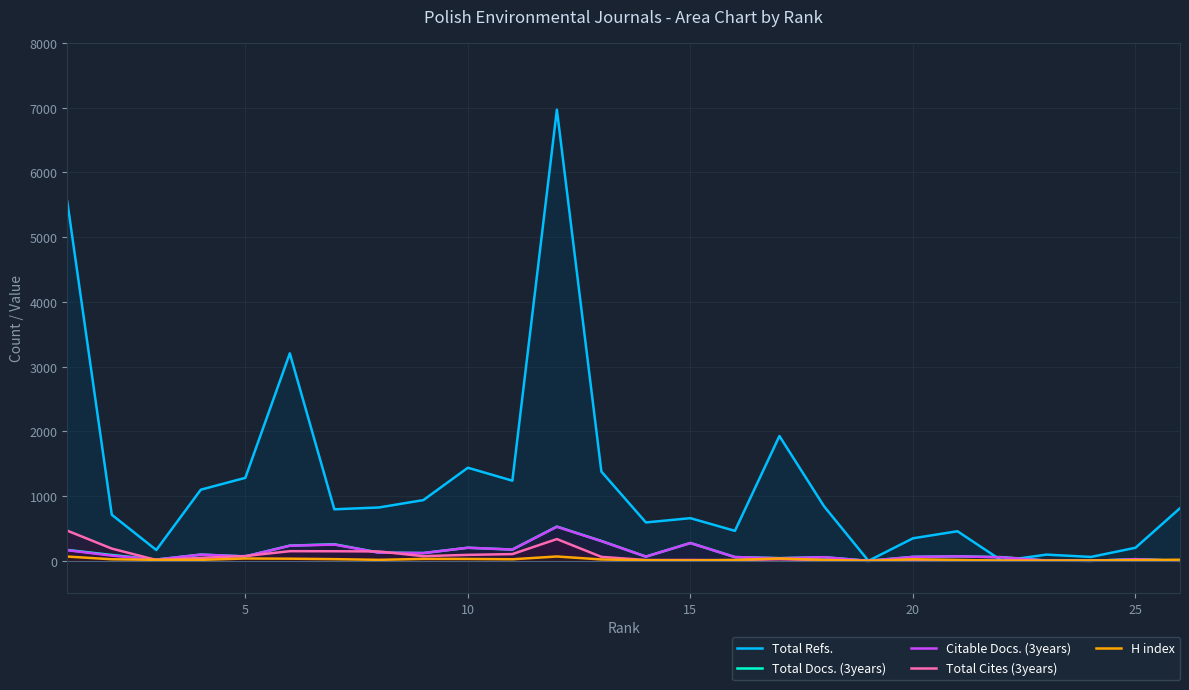

Which series has the widest spread of values?

Total Refs.